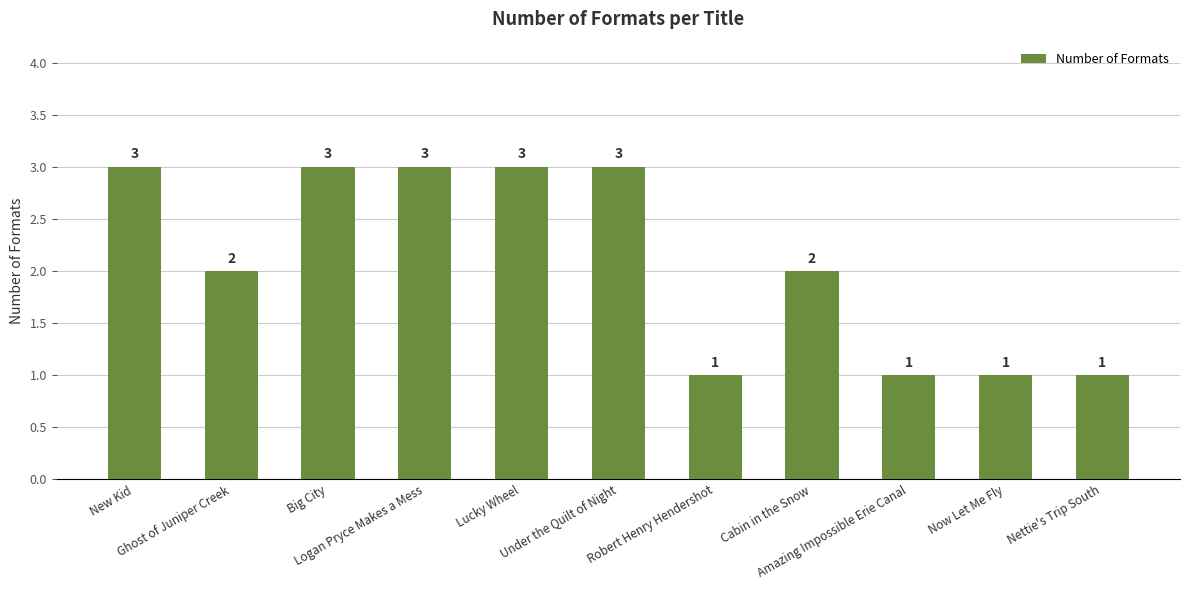

At which label does the data first exceed 2?

New Kid